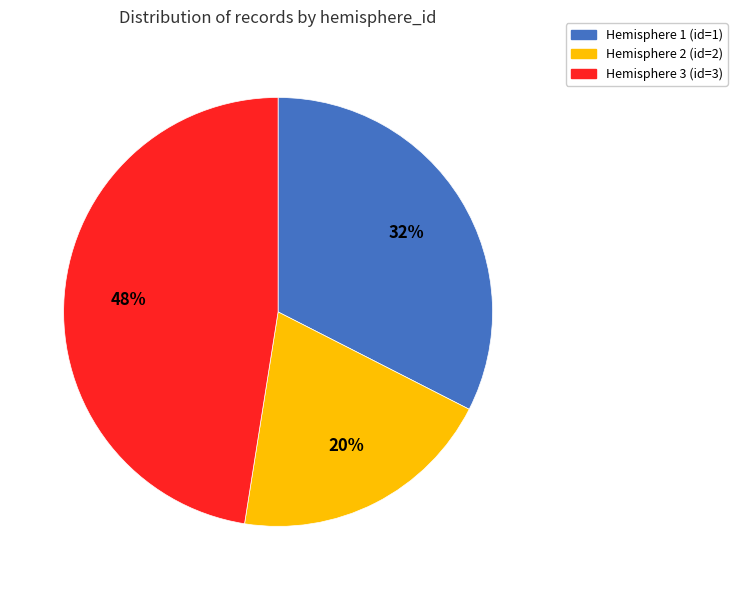

Count the number of slices in the pie.

3